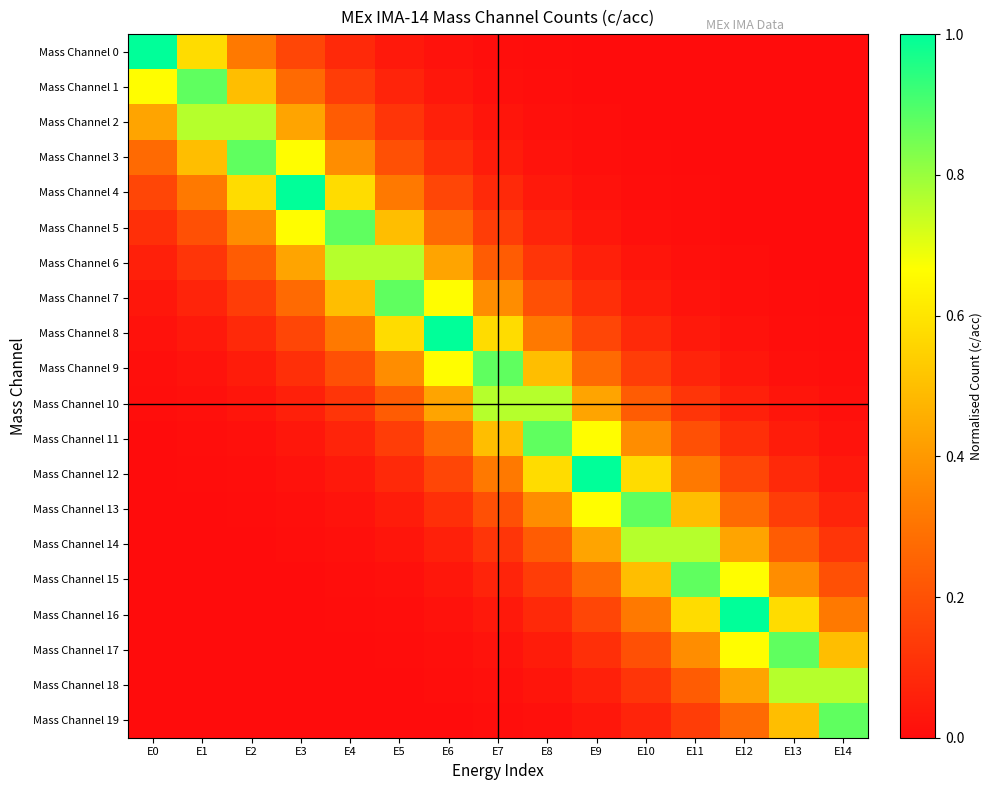

Which has a higher value, E13 or E11?

E11